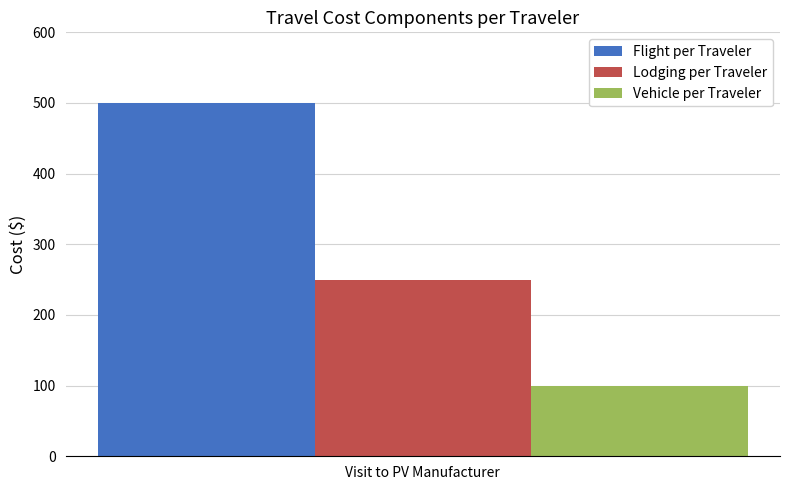

Read the Vehicle per Traveler value at Visit to PV Manufacturer.

100